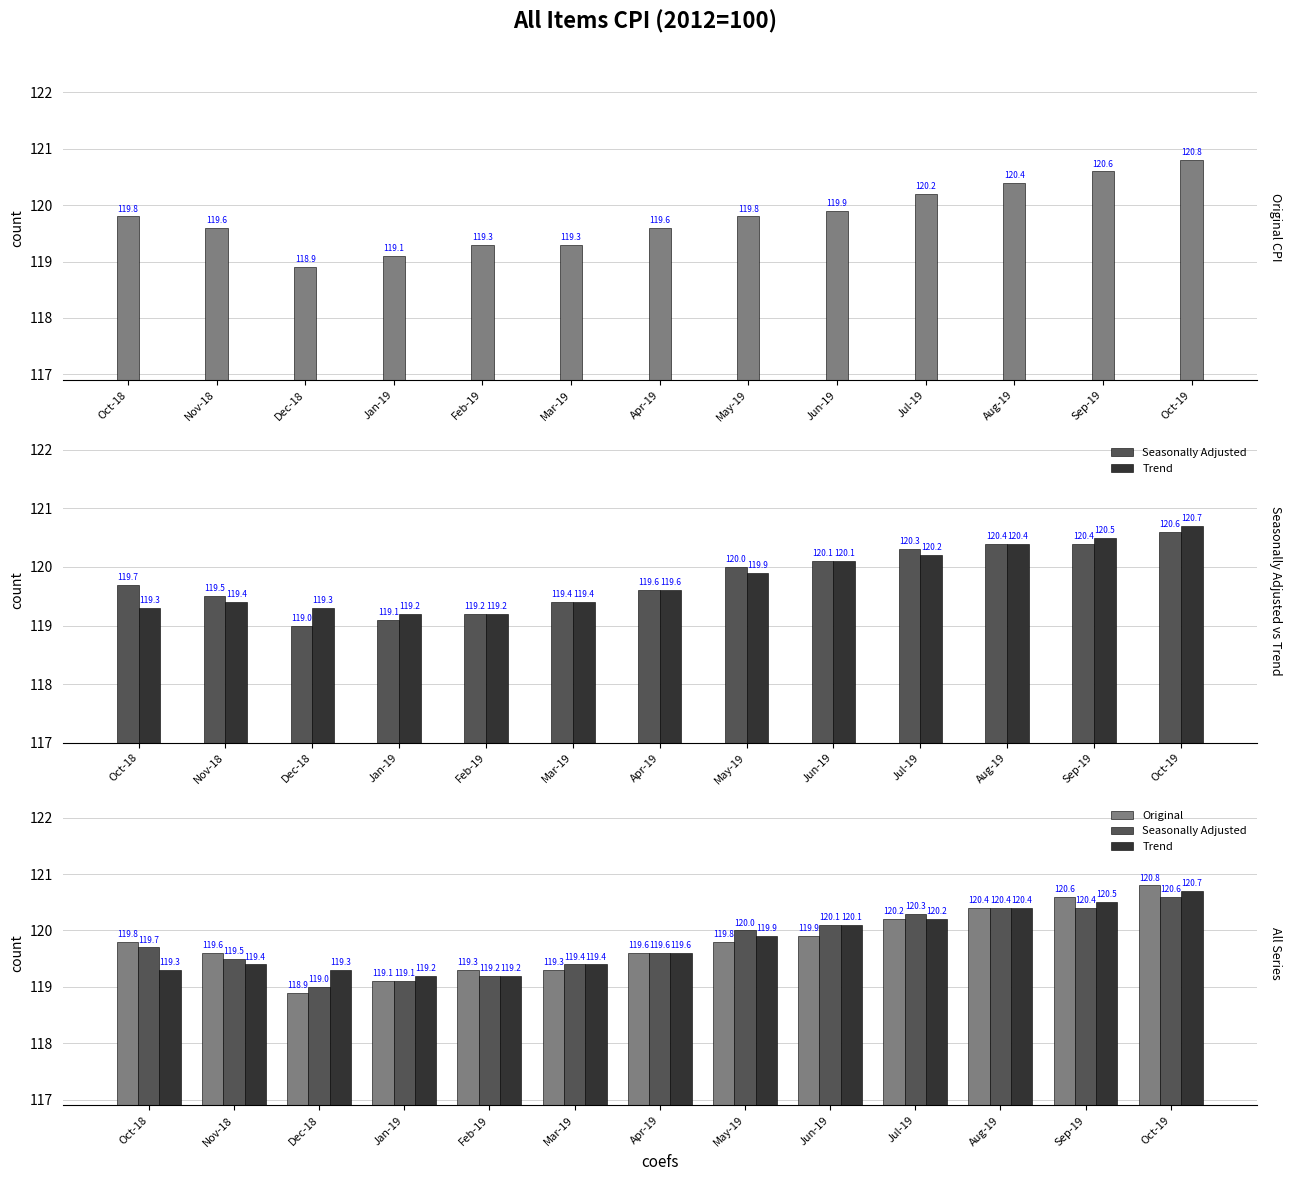

True or false: Seasonally Adjusted has a value of 208.1 at Nov-18.

False